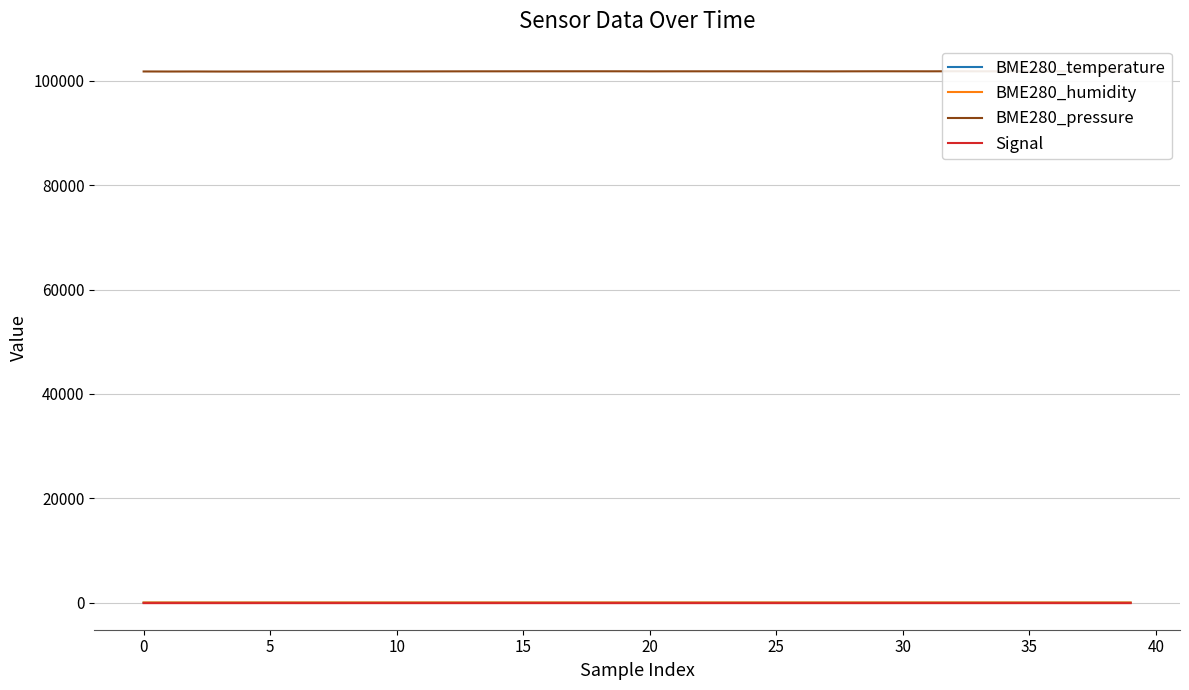

At how many categories does at least one series exceed 10742?

40